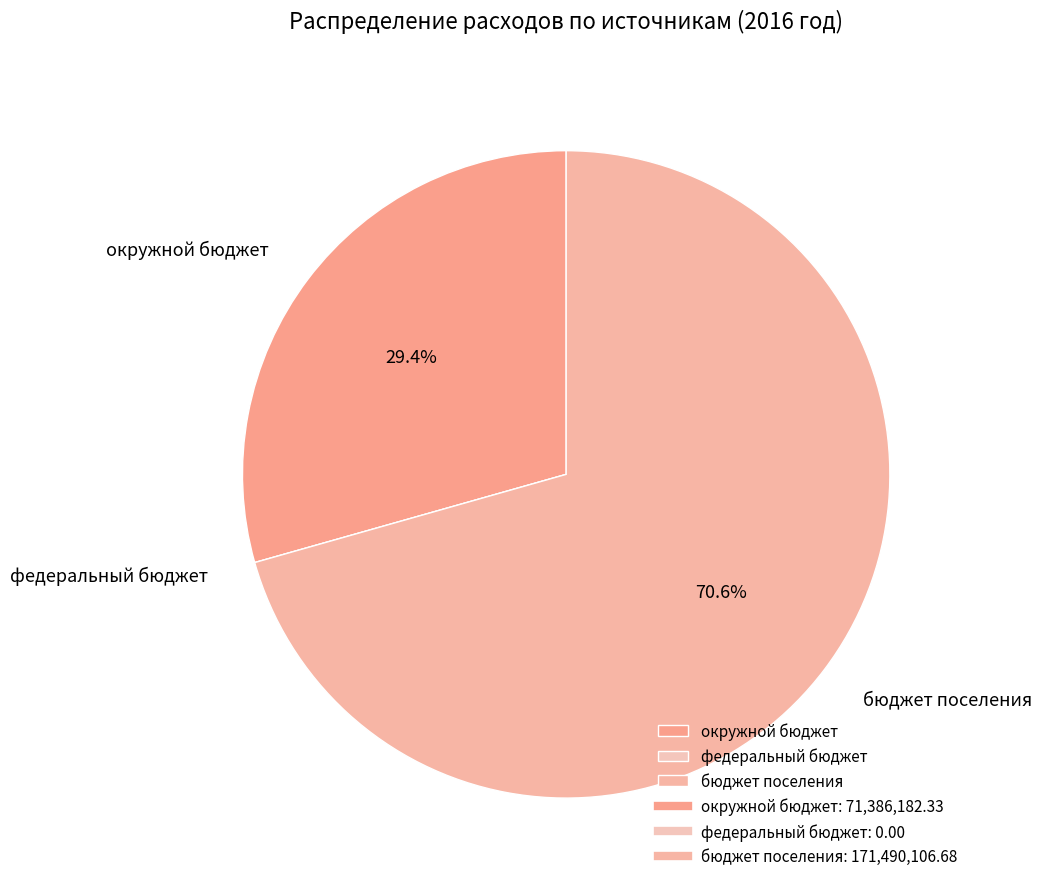

To the nearest percent, what is the average slice percentage?

33%